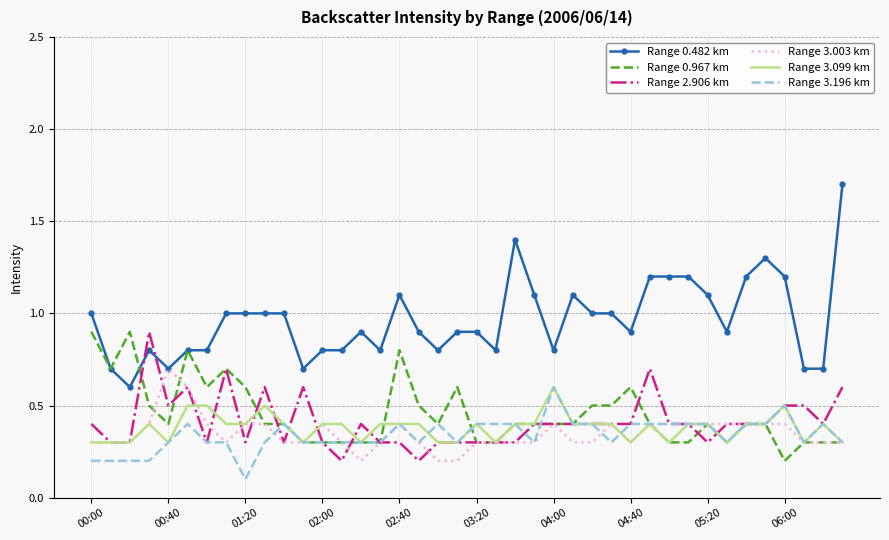

Which series has the widest spread of values?

Range 0.482 km